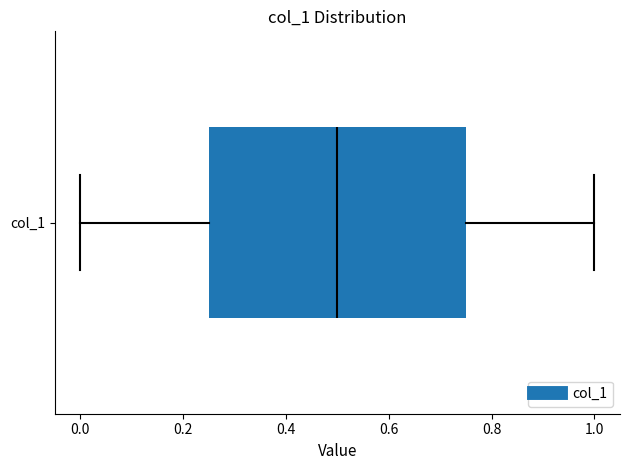

Where does the right whisker of the box for col_1 end on the x-axis? The values are not printed on the chart, so give them approximately, as read against the axis.

1.00